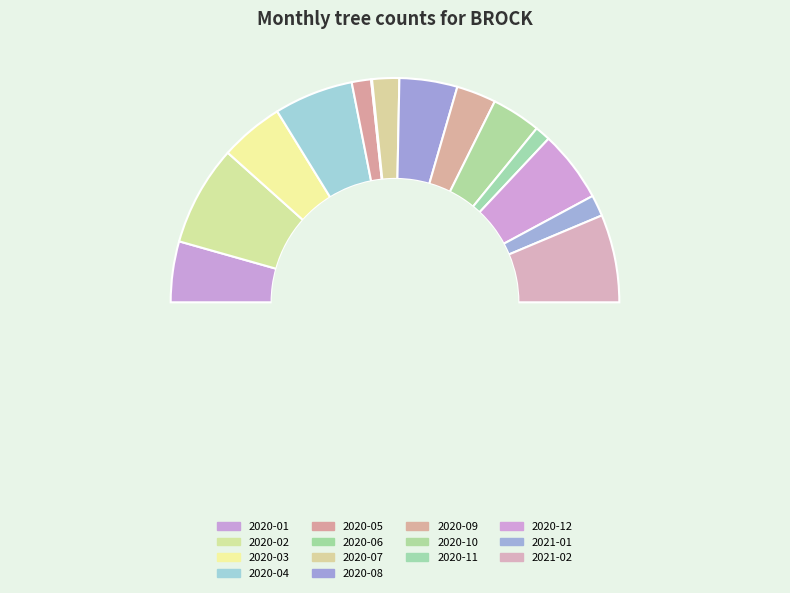

Count the number of slices in the pie.

14